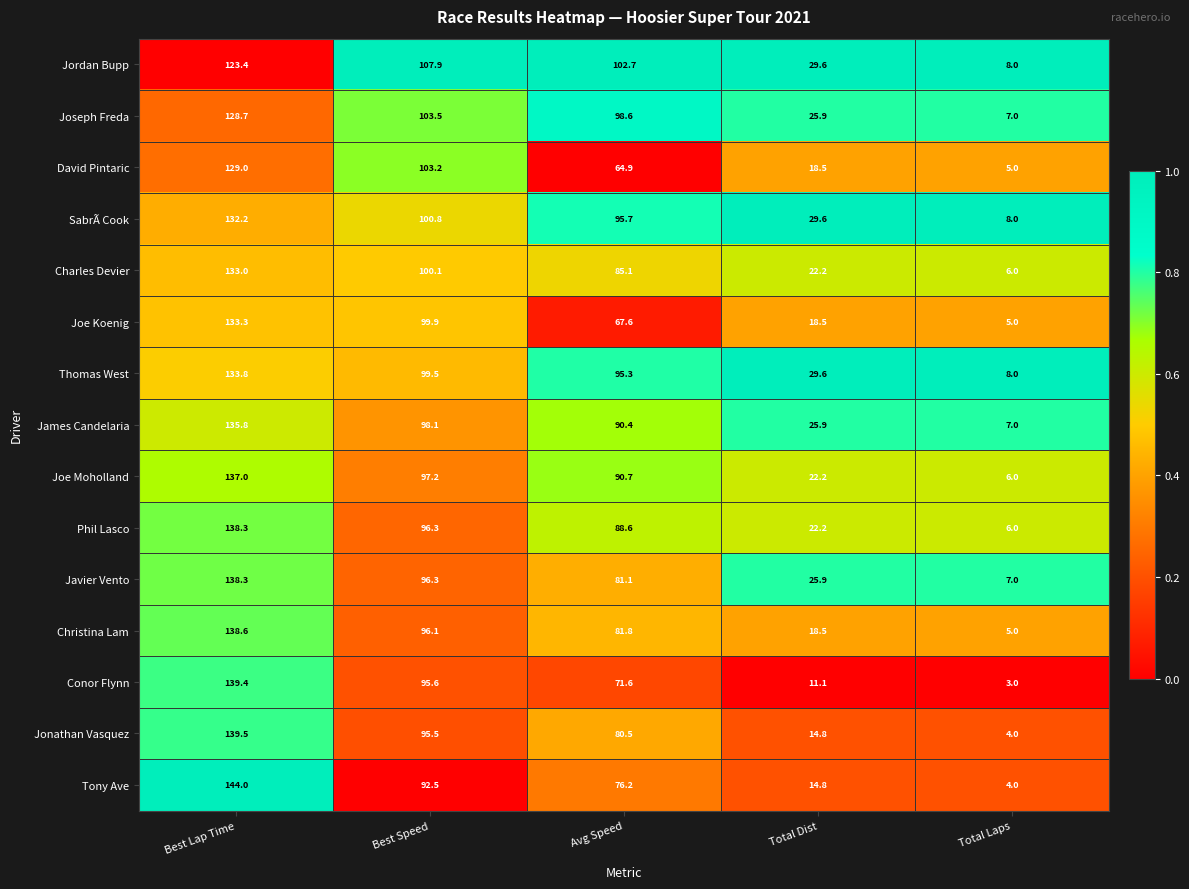

Where is SabrÃ Cook nearest to the value 70?

Avg Speed